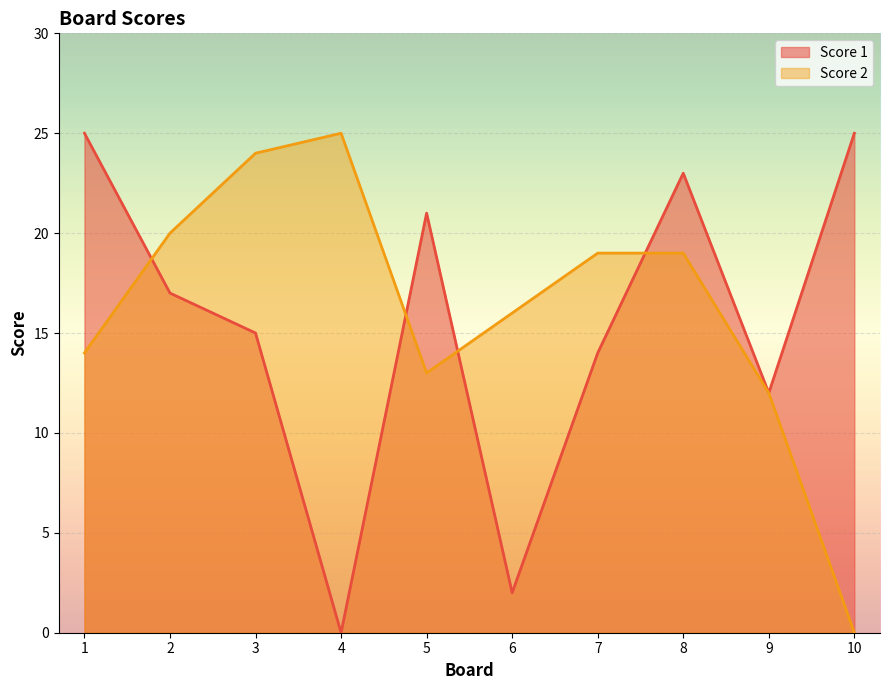

Between 2 and 4, which series saw the biggest shift?

Score 1